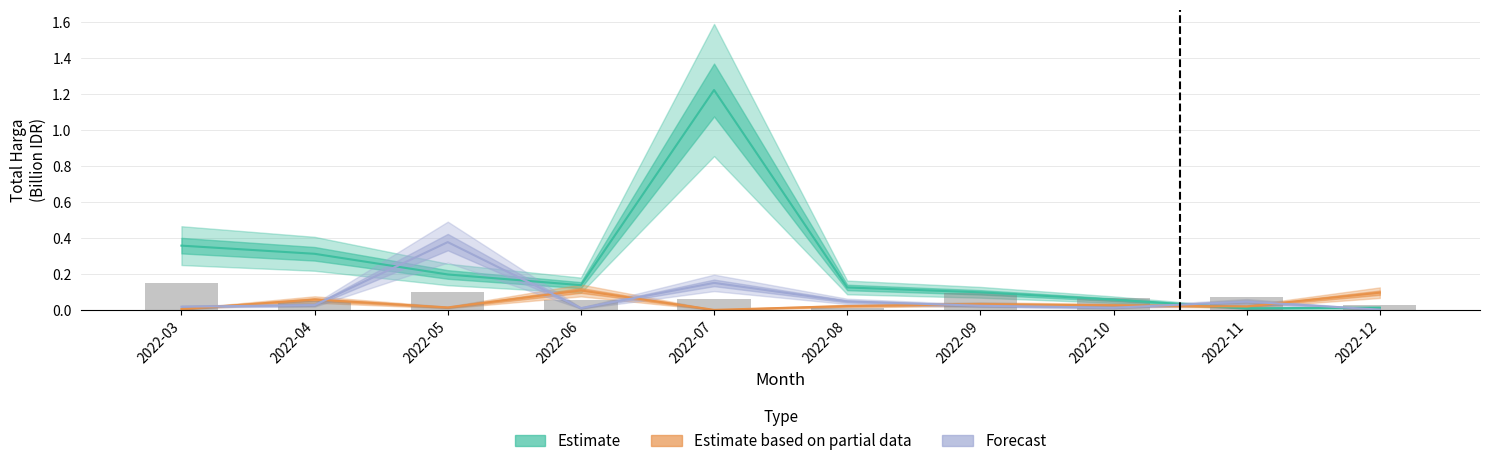

Reading left to right, what are all the values shown in this chart?

Estimate: 0.4	0.3	0.2	0.1	1.2	0.1	0.1	0.1	0.0	0.0
Estimate based on partial data: 0.0	0.1	0.0	0.1	0.0	0.0	0.0	0.0	0.0	0.1
Forecast: 0.0	0.0	0.4	0.0	0.2	0.0	0.0	0.0	0.0	0.0